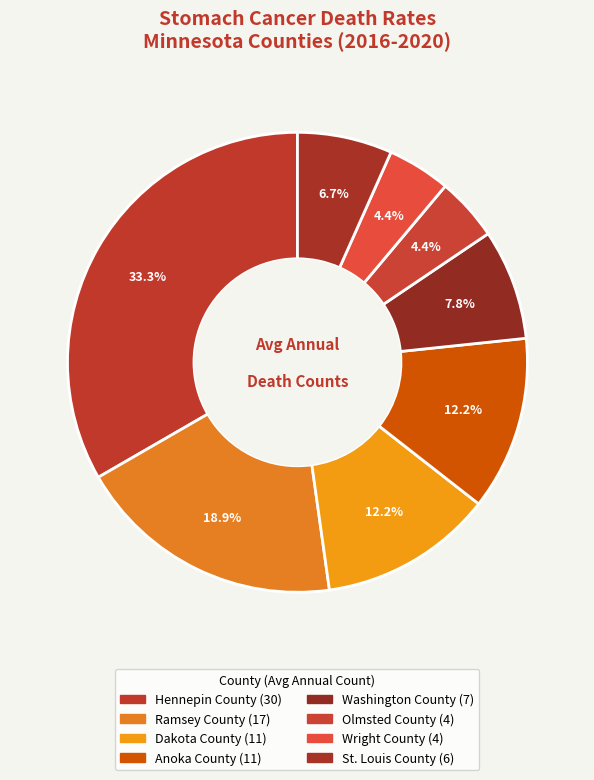

Is the sum of St. Louis County and Hennepin County greater than half?

No